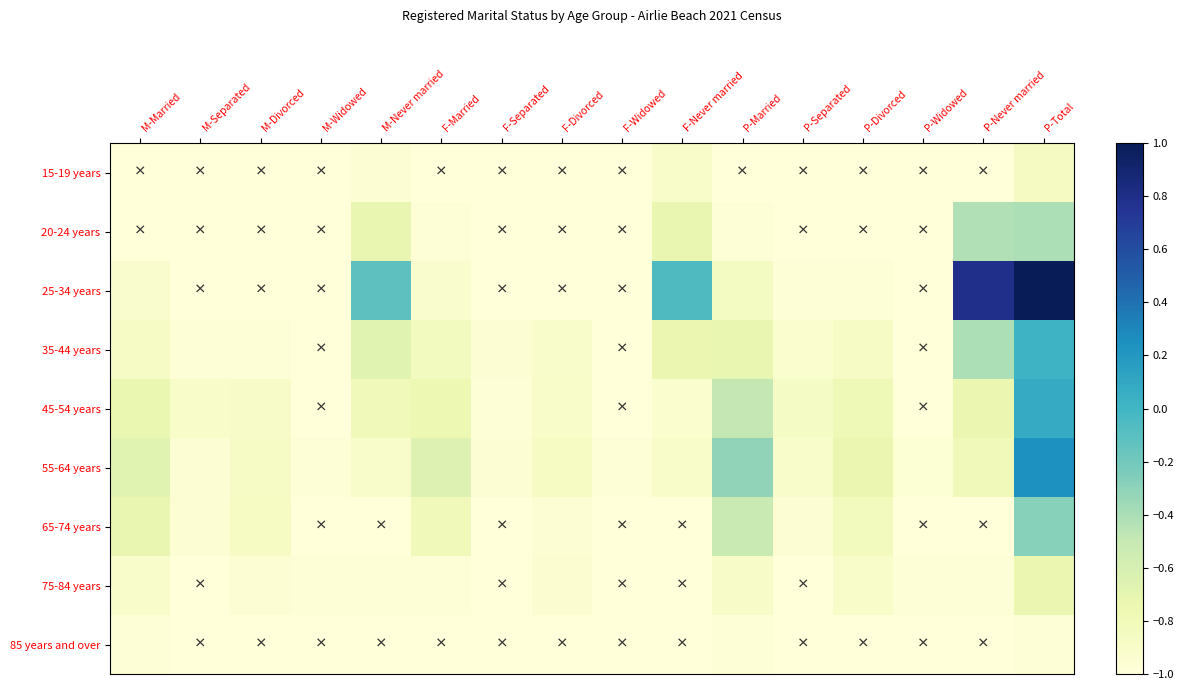

How many distinct data groups are displayed?

9